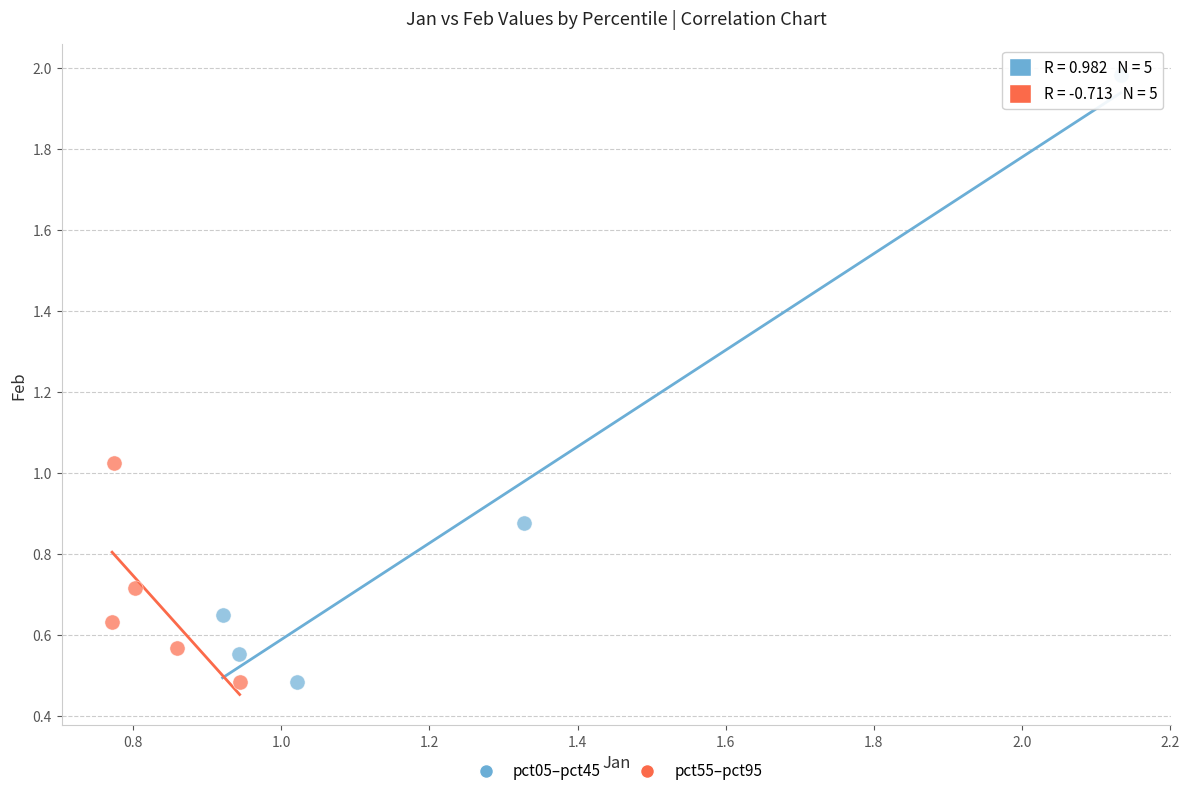

What are all the series names shown in the legend?

pct05–pct45, pct55–pct95